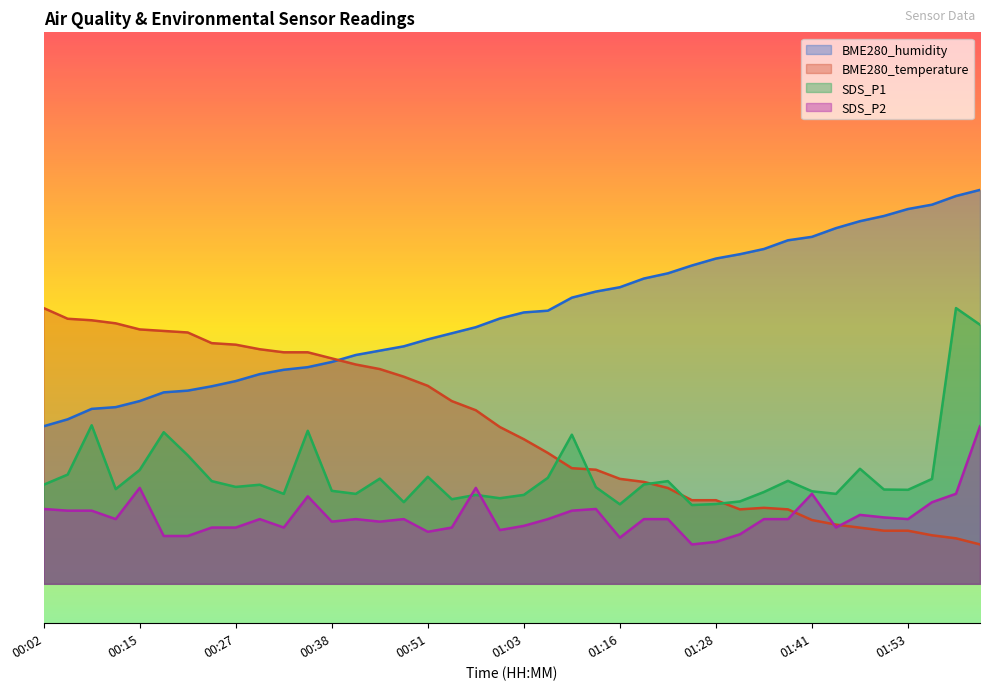

What is the greatest value displayed?

50.0